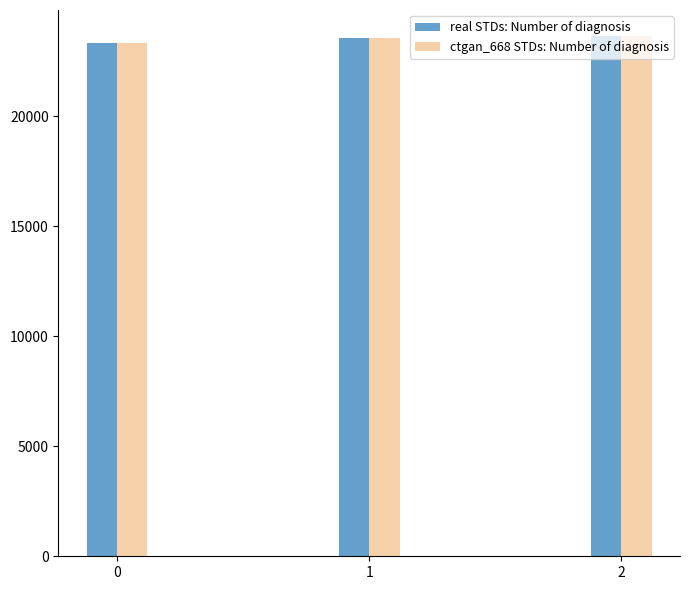

The value of real STDs: Number of diagnosis at 2 is 39424. True or false?

False